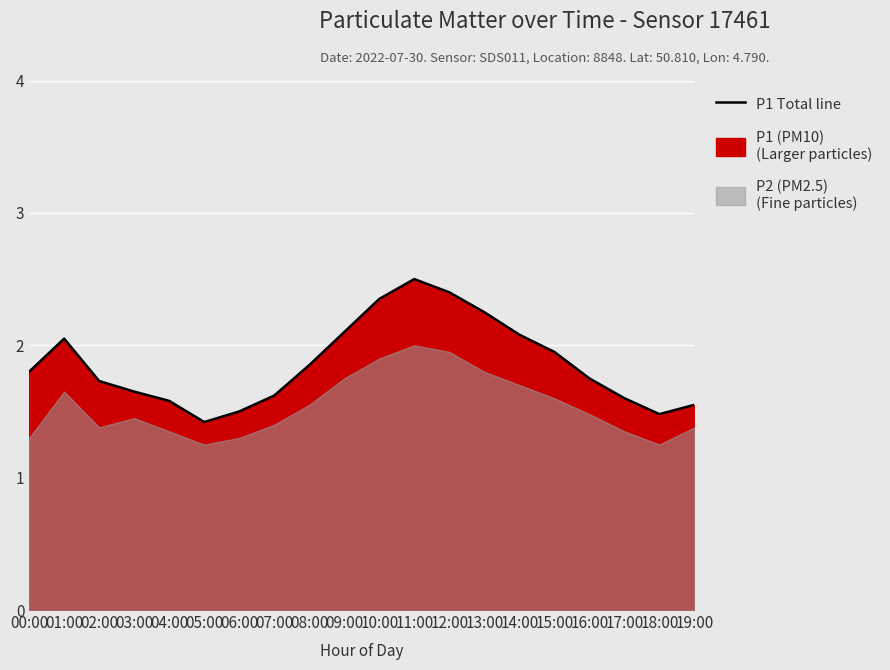

Approximately how many times larger is the value at 08:00 compared to 18:00?

1.2